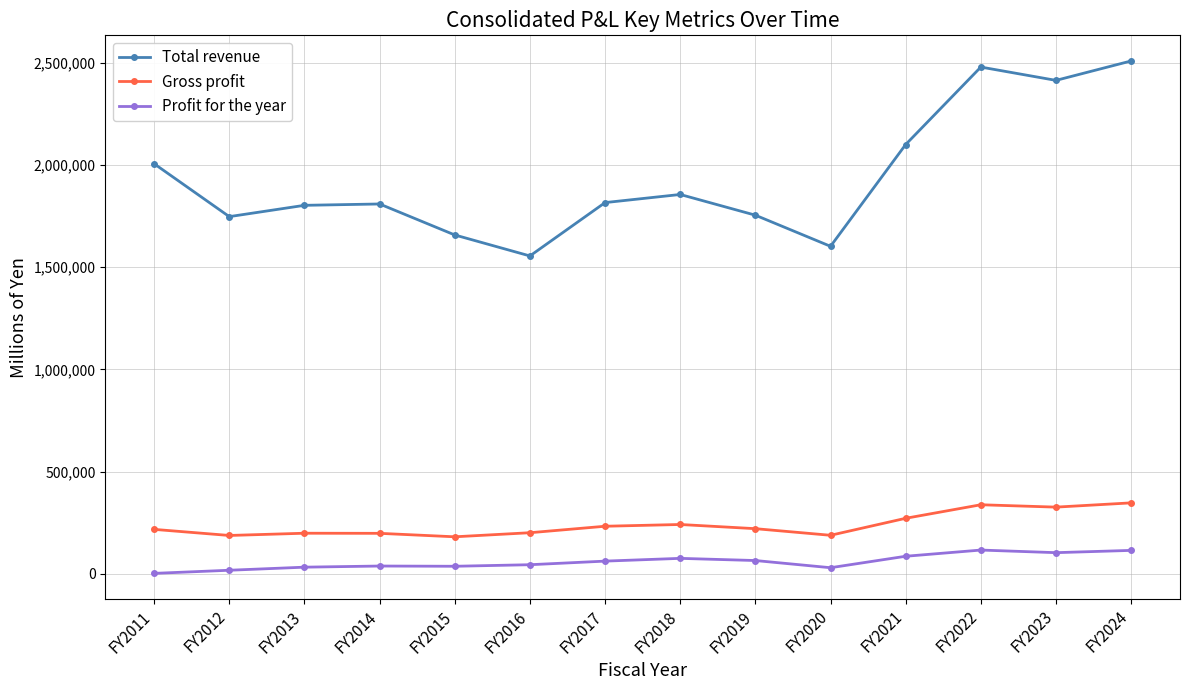

True or false: Total revenue and Profit for the year intersect in this chart.

False